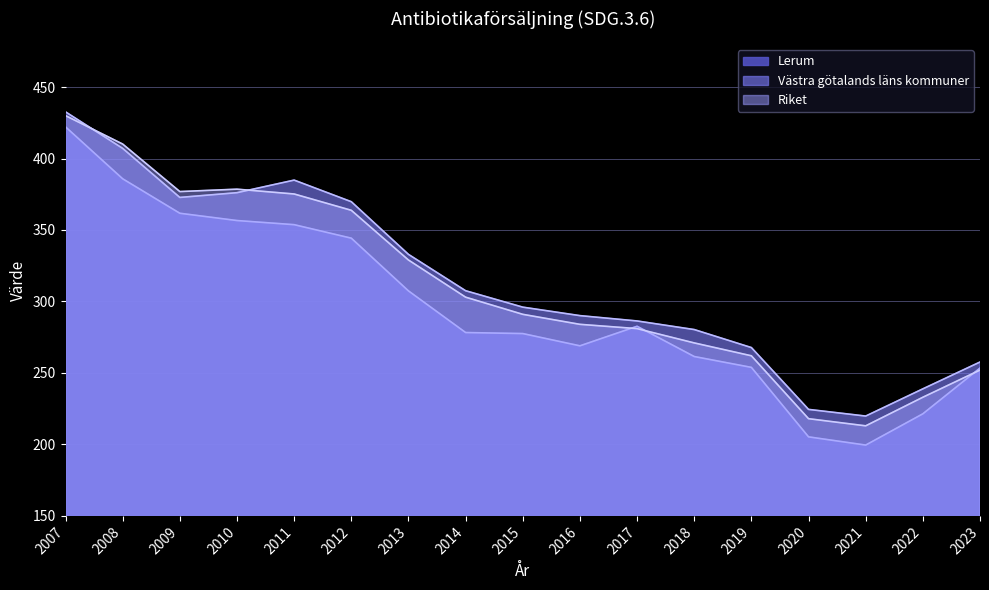

Reading right to left, transcribe all the data shown in this chart.

Lerum: 2023=253.4	2022=221.4	2021=199.5	2020=205.3	2019=253.9	2018=261.5	2017=282.6	2016=269.0	2015=277.5	2014=278.3	2013=307.4	2012=344.3	2011=353.7	2010=356.6	2009=361.7	2008=385.8	2007=422.1
Västra götalands läns kommuner: 2023=257.6	2022=238.9	2021=219.8	2020=224.5	2019=267.8	2018=280.3	2017=286.4	2016=290.1	2015=296.0	2014=307.5	2013=332.9	2012=369.8	2011=384.9	2010=376.1	2009=372.8	2008=407.1	2007=432.6
Riket: 2023=252.0	2022=233.0	2021=213.0	2020=218.0	2019=262.0	2018=271.0	2017=281.0	2016=284.0	2015=291.0	2014=303.0	2013=329.0	2012=363.8	2011=375.2	2010=378.5	2009=376.9	2008=410.1	2007=430.0